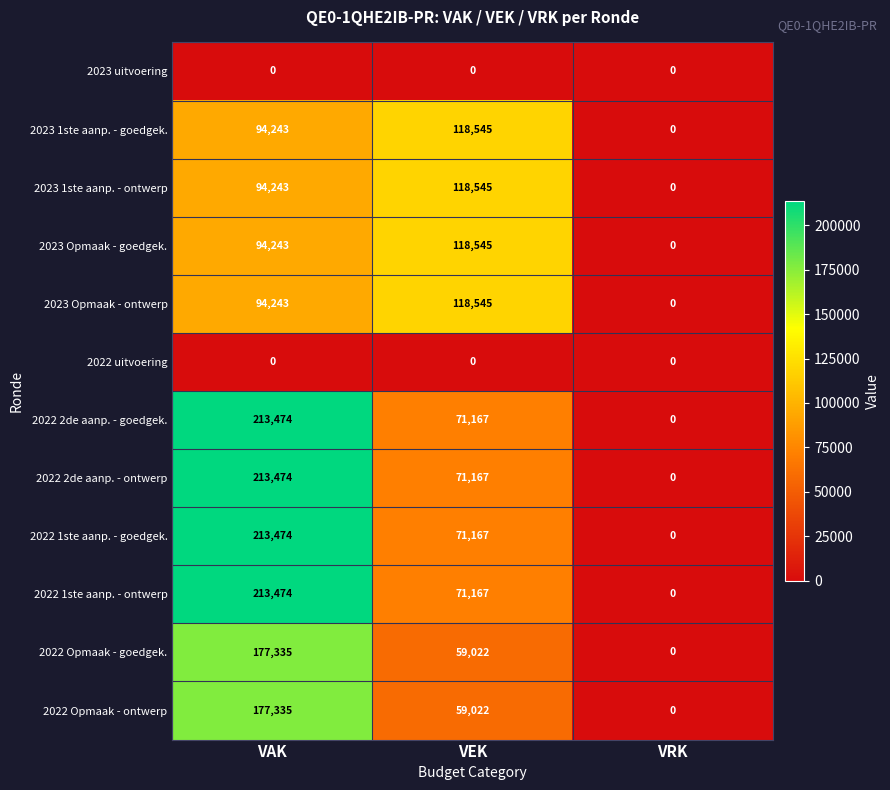

Is it true that 2022 2de aanp. - ontwerp equals 105471 at VEK?

False